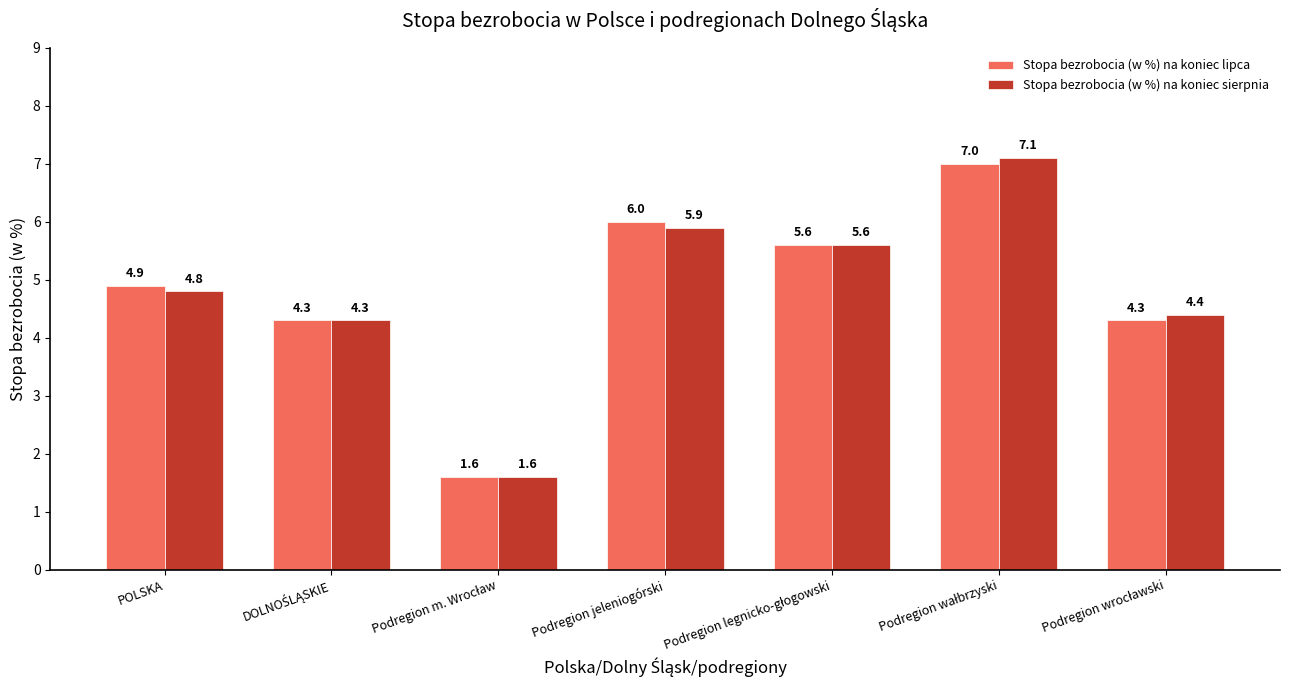

At which label does Stopa bezrobocia (w %) na koniec sierpnia first exceed 4?

POLSKA